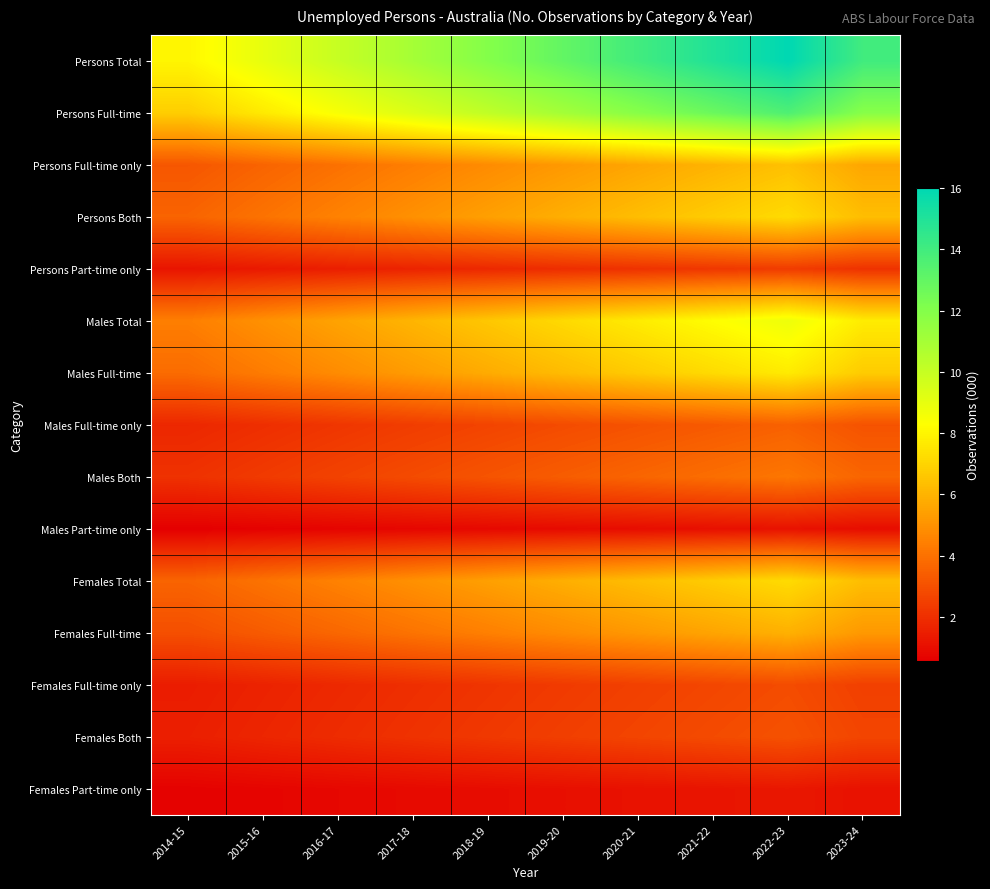

Which has a higher value, 2023-24 or 2021-22?

2021-22